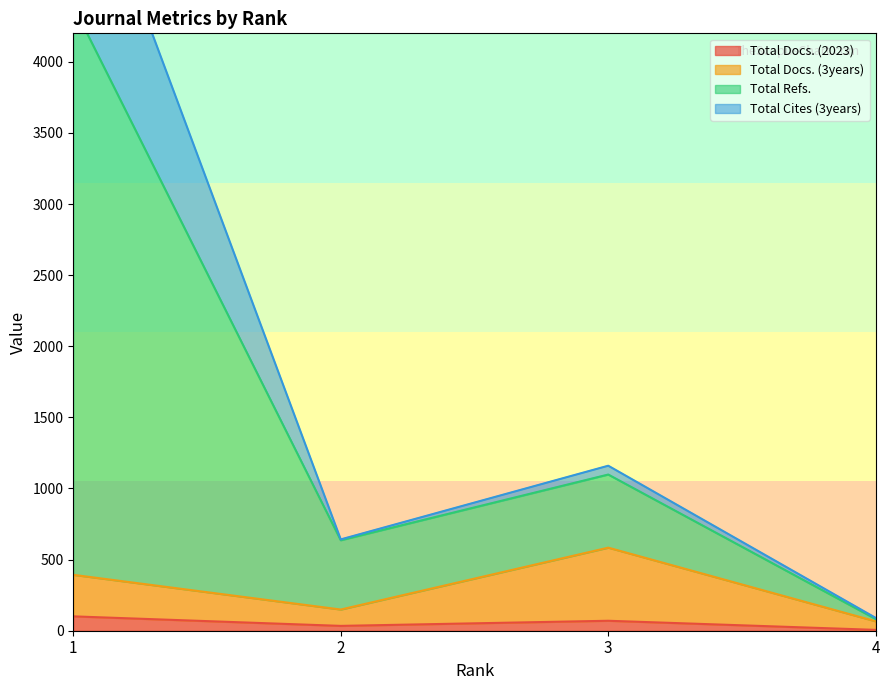

True or false: Total Docs. (3years) has more than 1 interior local peaks.

False